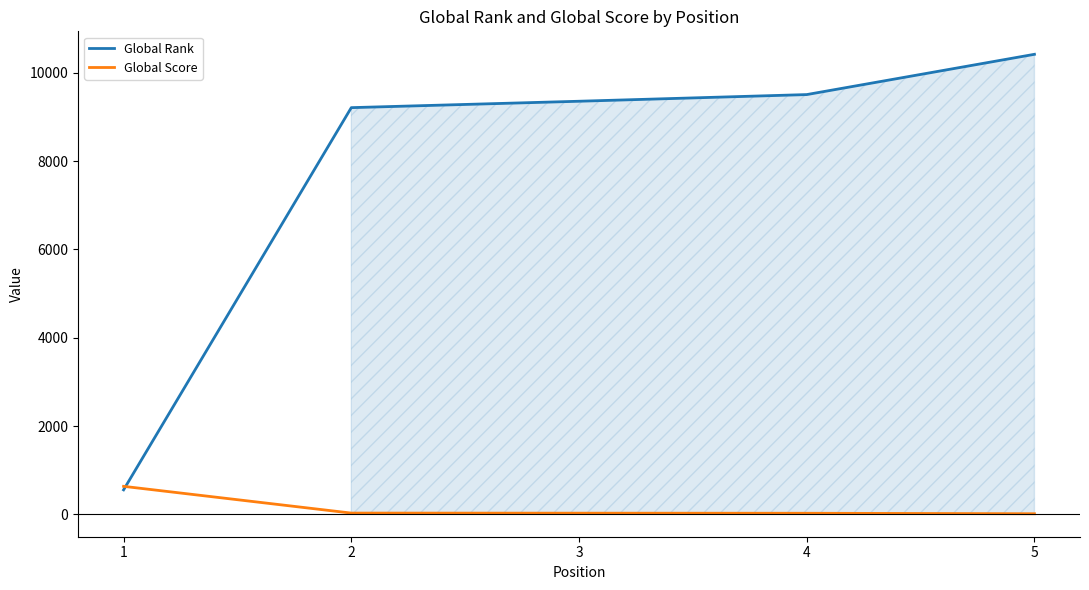

Is the value of Global Score at 4 greater than the value of Global Rank at 5?

No